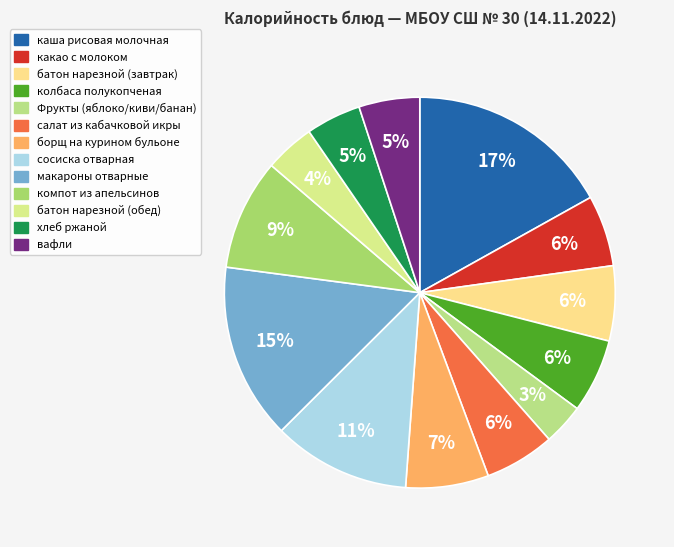

How many slices are in this pie chart?

13